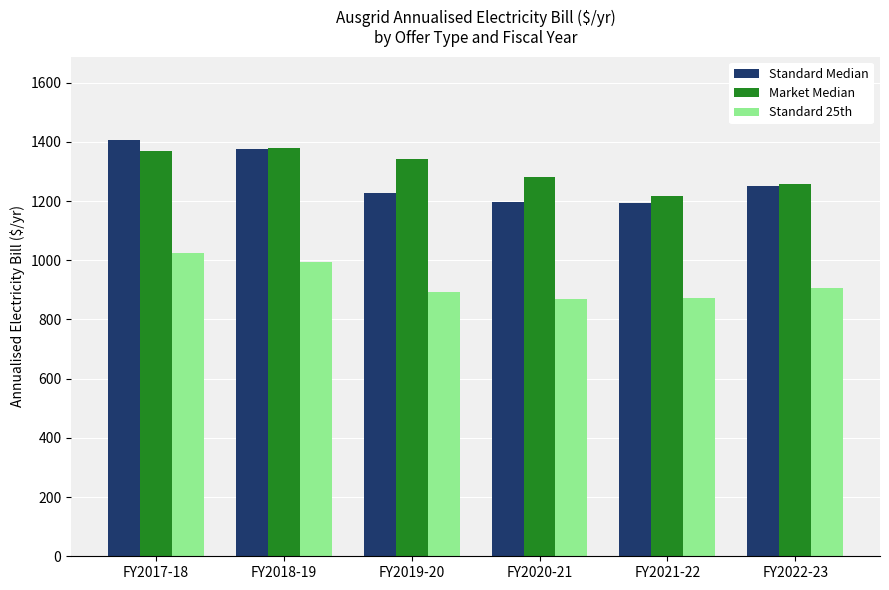

How many bars are there in each group?

3